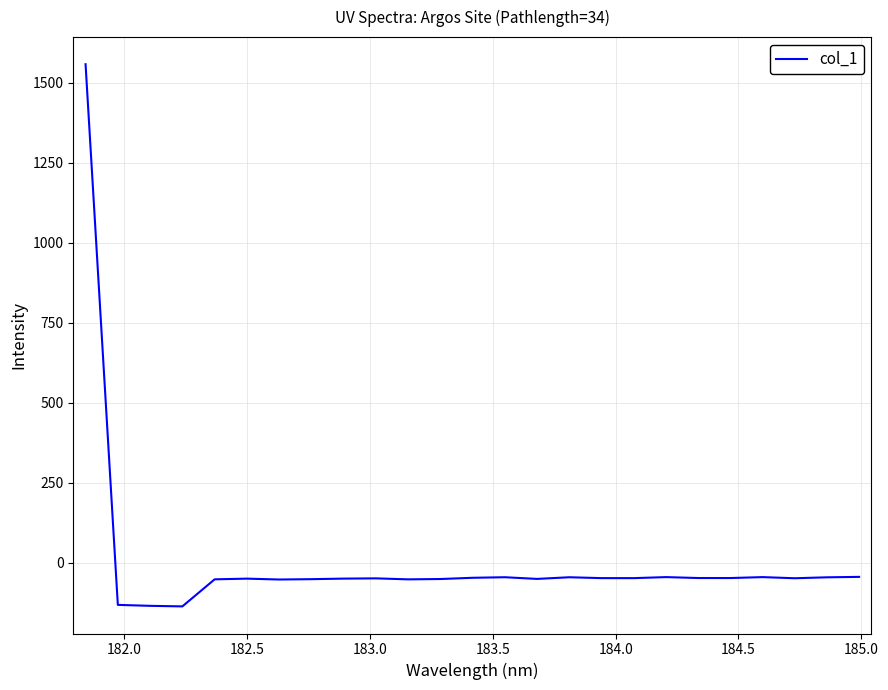

How many lines are shown in the chart?

1